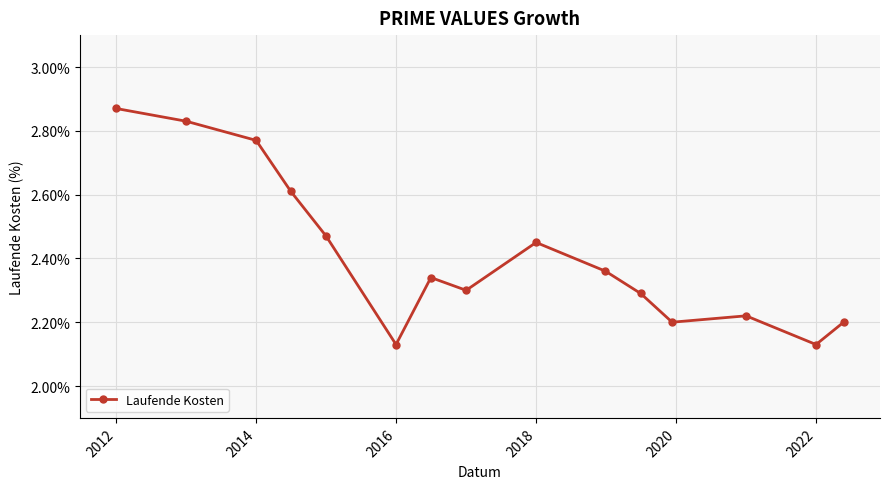

True or false: there are more than 1 points higher than both neighbors.

True